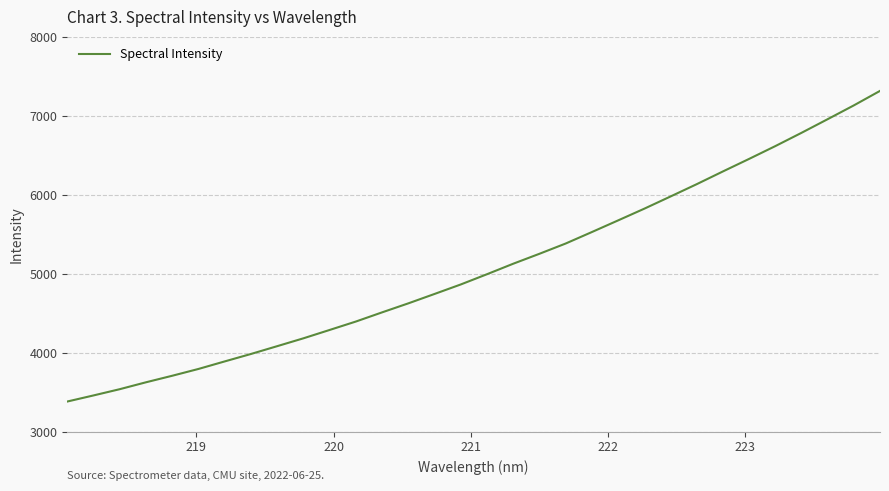

How many lines are shown in the chart?

1